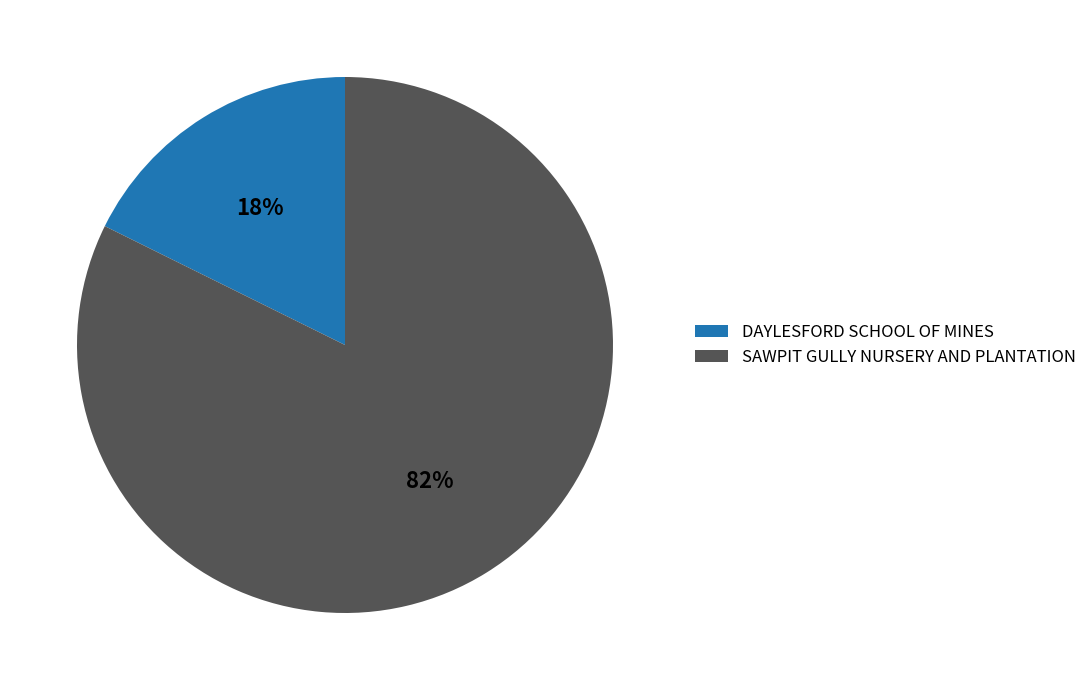

Is there a majority slice in this chart?

Yes